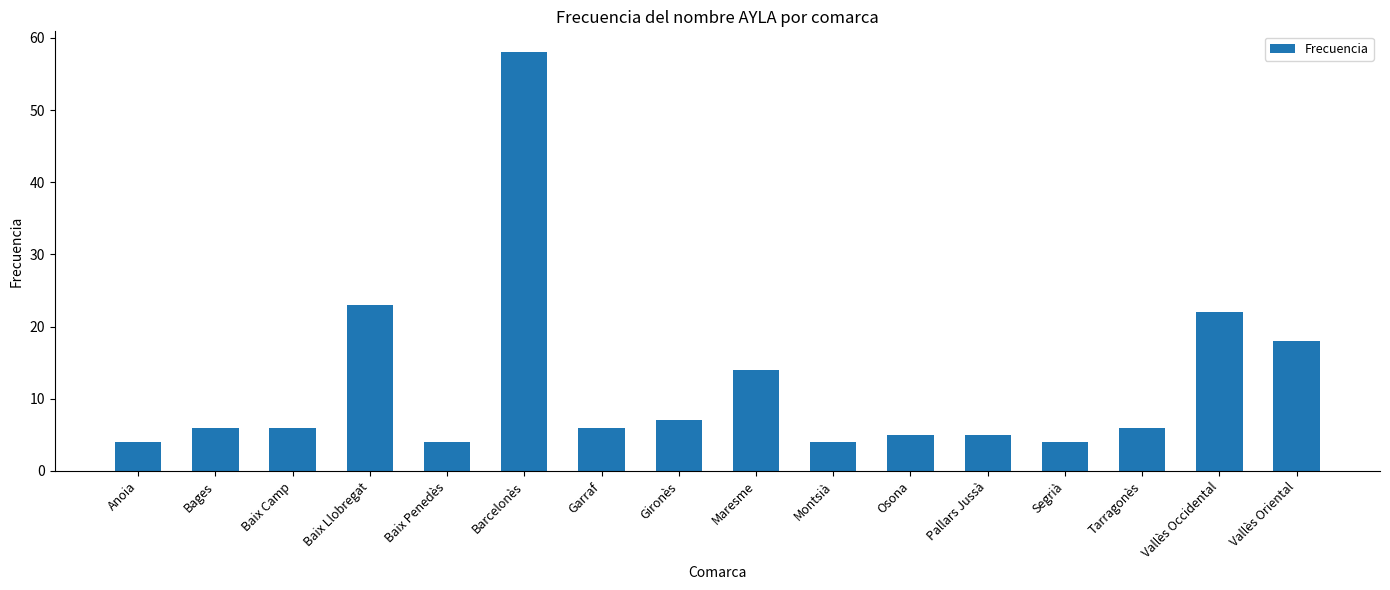

The value at Baix Camp is 6. True or false?

True